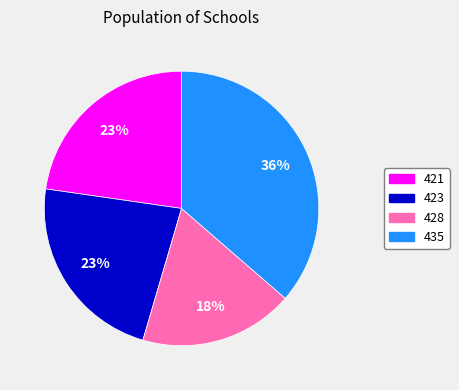

Is 435 the majority of the pie?

No